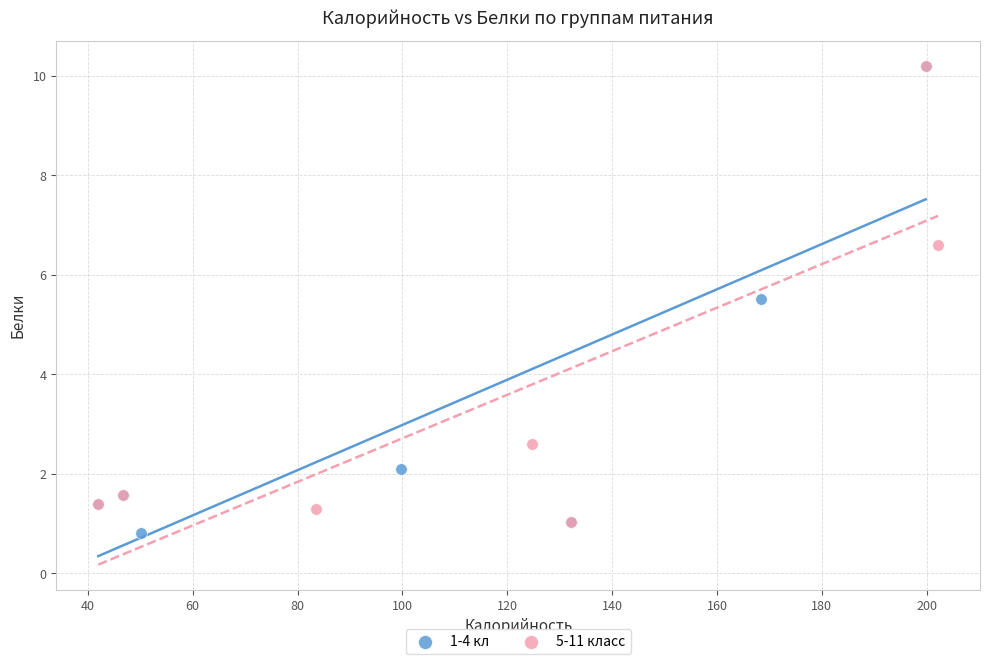

Which series has the largest Y range (max minus min)?

1-4 кл